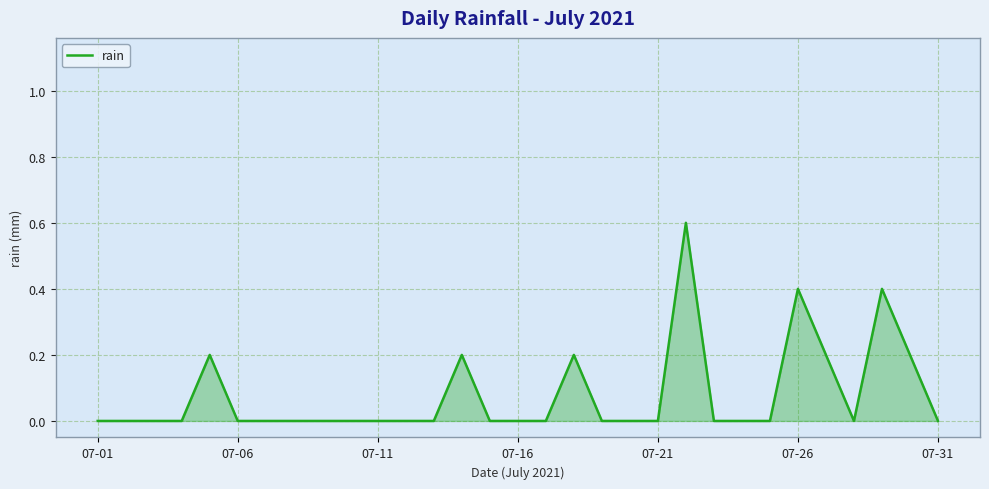

What is the difference between the maximum and minimum values?

0.6